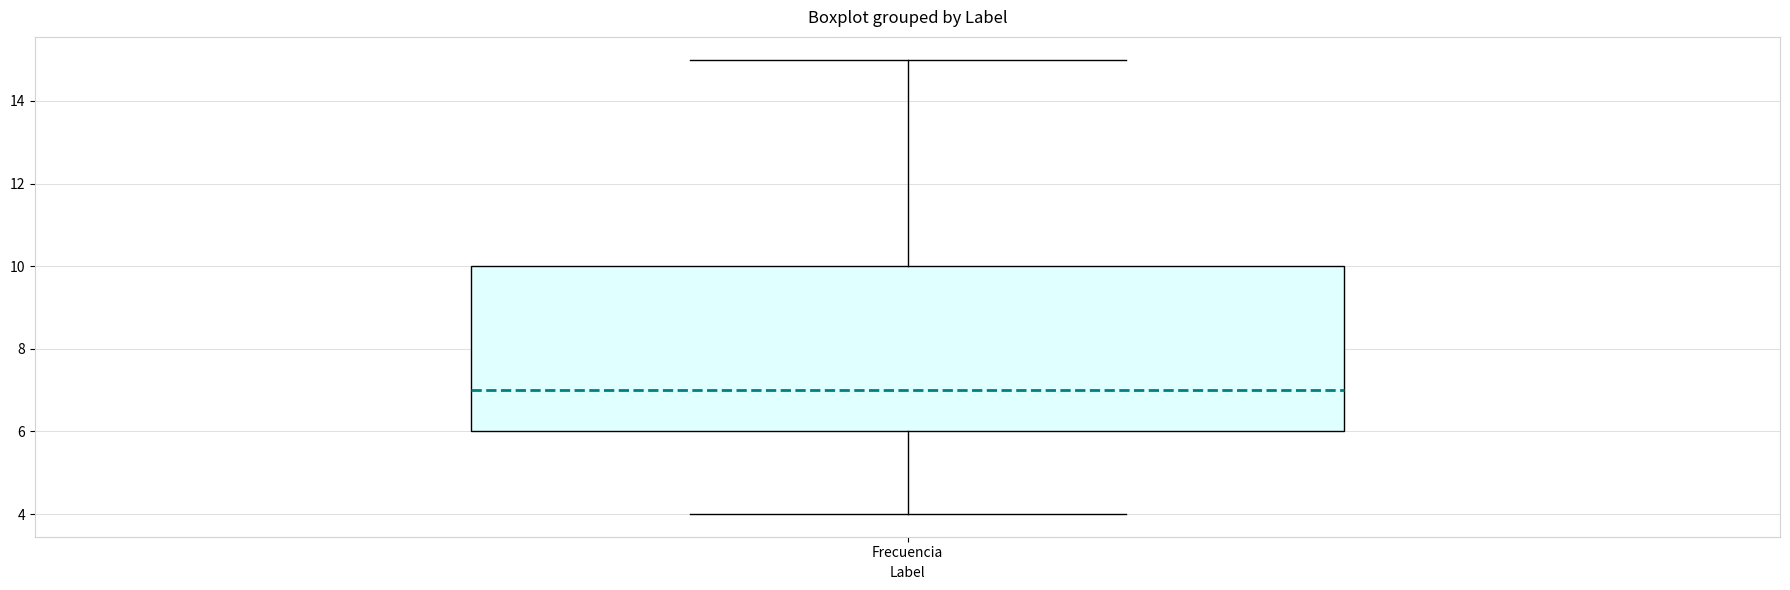

Read this box plot against the y-axis: the position of the median line, the range covered by the box, and the ends of both whiskers. The values are not printed on the chart, so give them approximately, as read against the axis.

median 7, box 6 to 10, whiskers 4 to 15